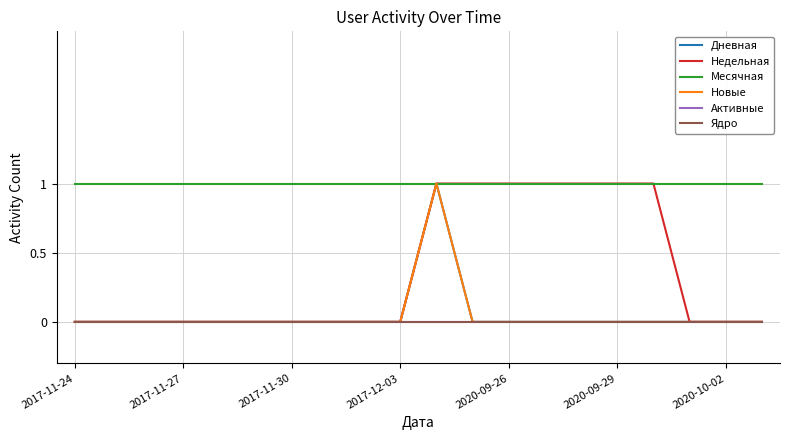

In Дневная, how many points are higher than both neighbors (excluding endpoints)?

1